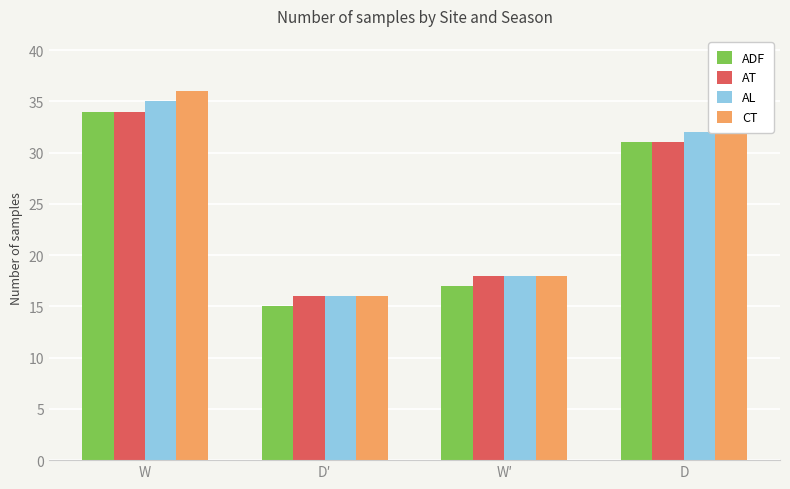

What is the label of the 3rd bar from the right?

D′